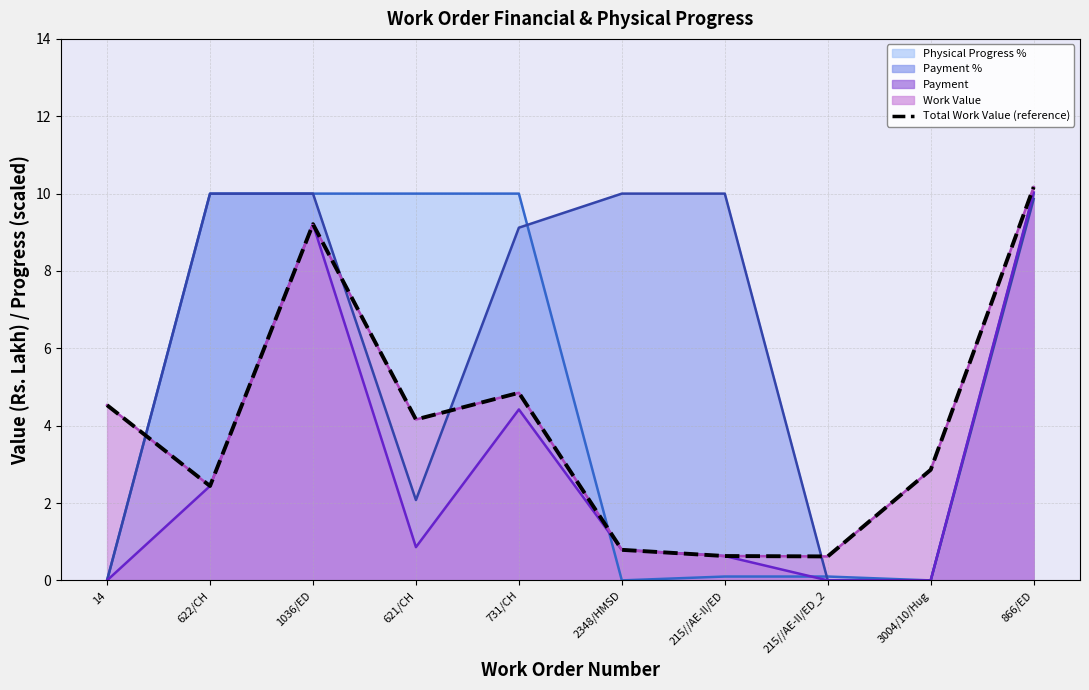

True or false: the data shows 4.8 at 731/CH.

True